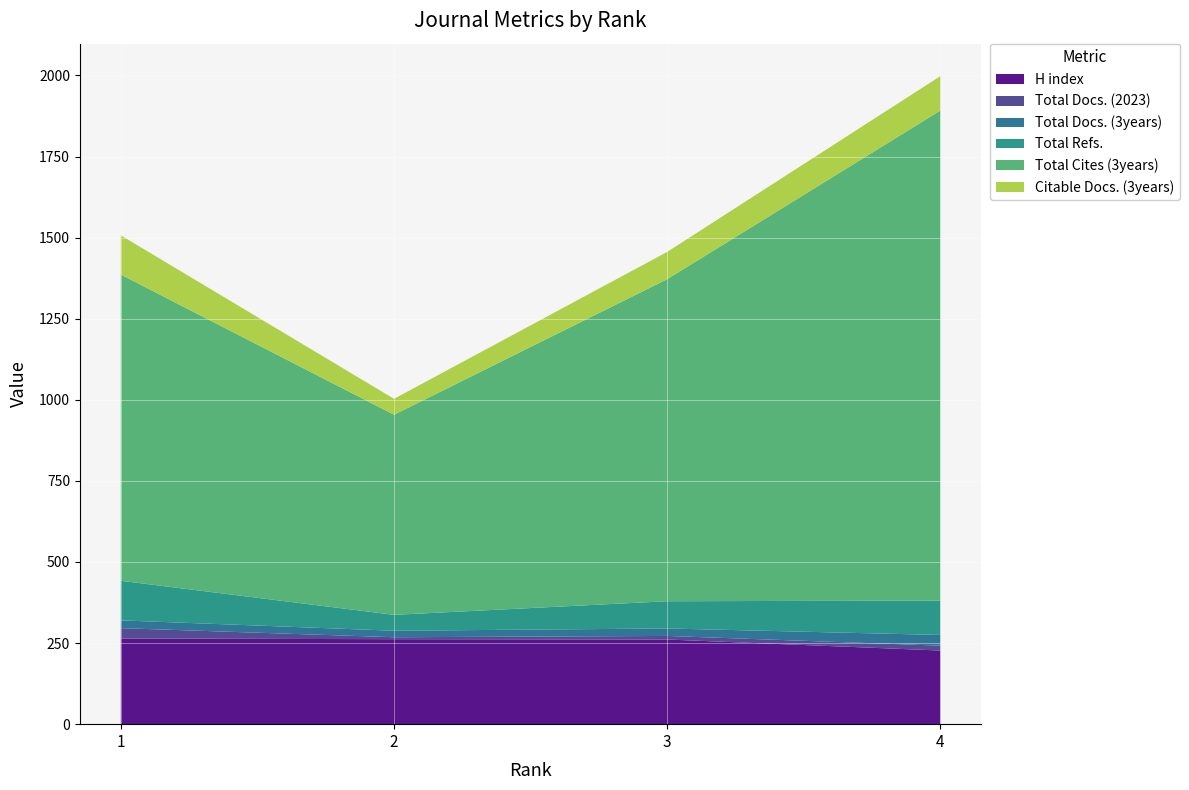

Reading left to right, list all the values displayed in this chart.

H index: 264	262	261	227
Total Docs. (2023): 32	6	11	15
Total Docs. (3years): 24	20	23	33
Total Refs.: 122	49	84	106
Total Cites (3years): 944	617	993	1511
Citable Docs. (3years): 121	49	84	106